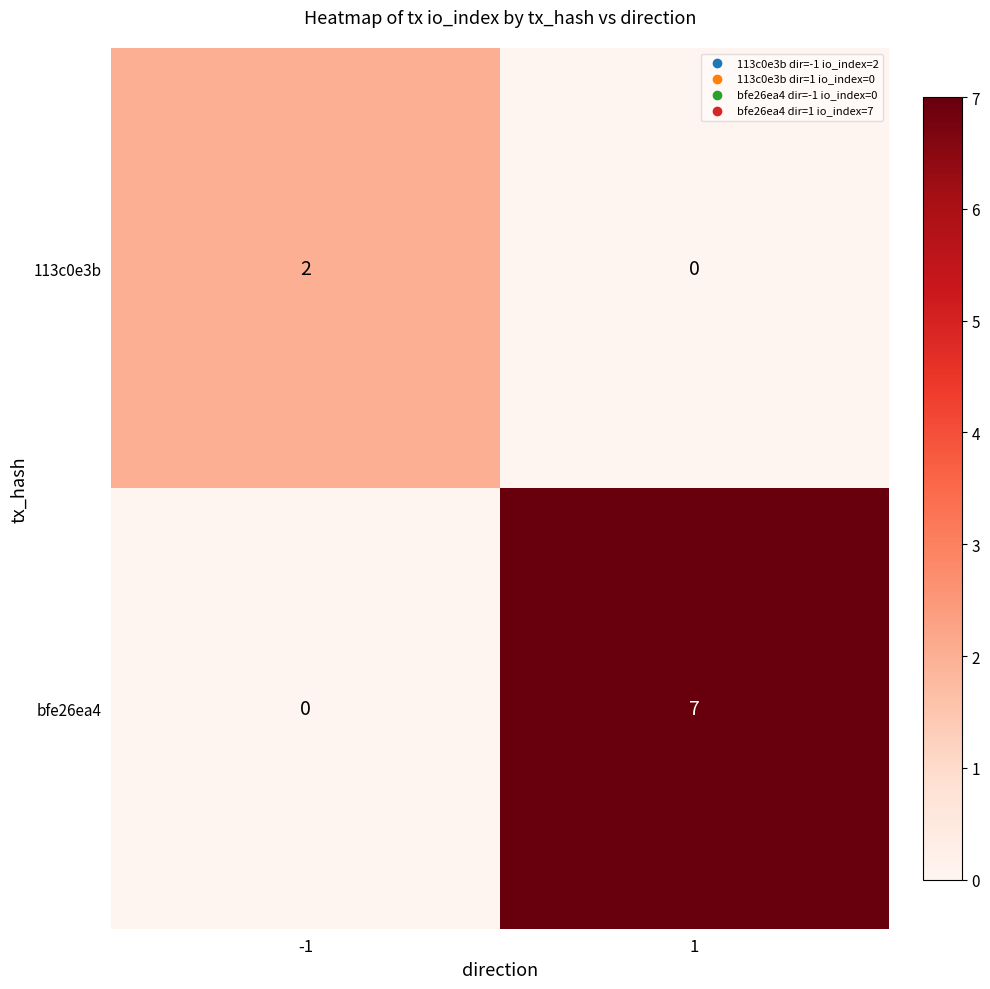

What is the difference between the highest and lowest values at 1?

7